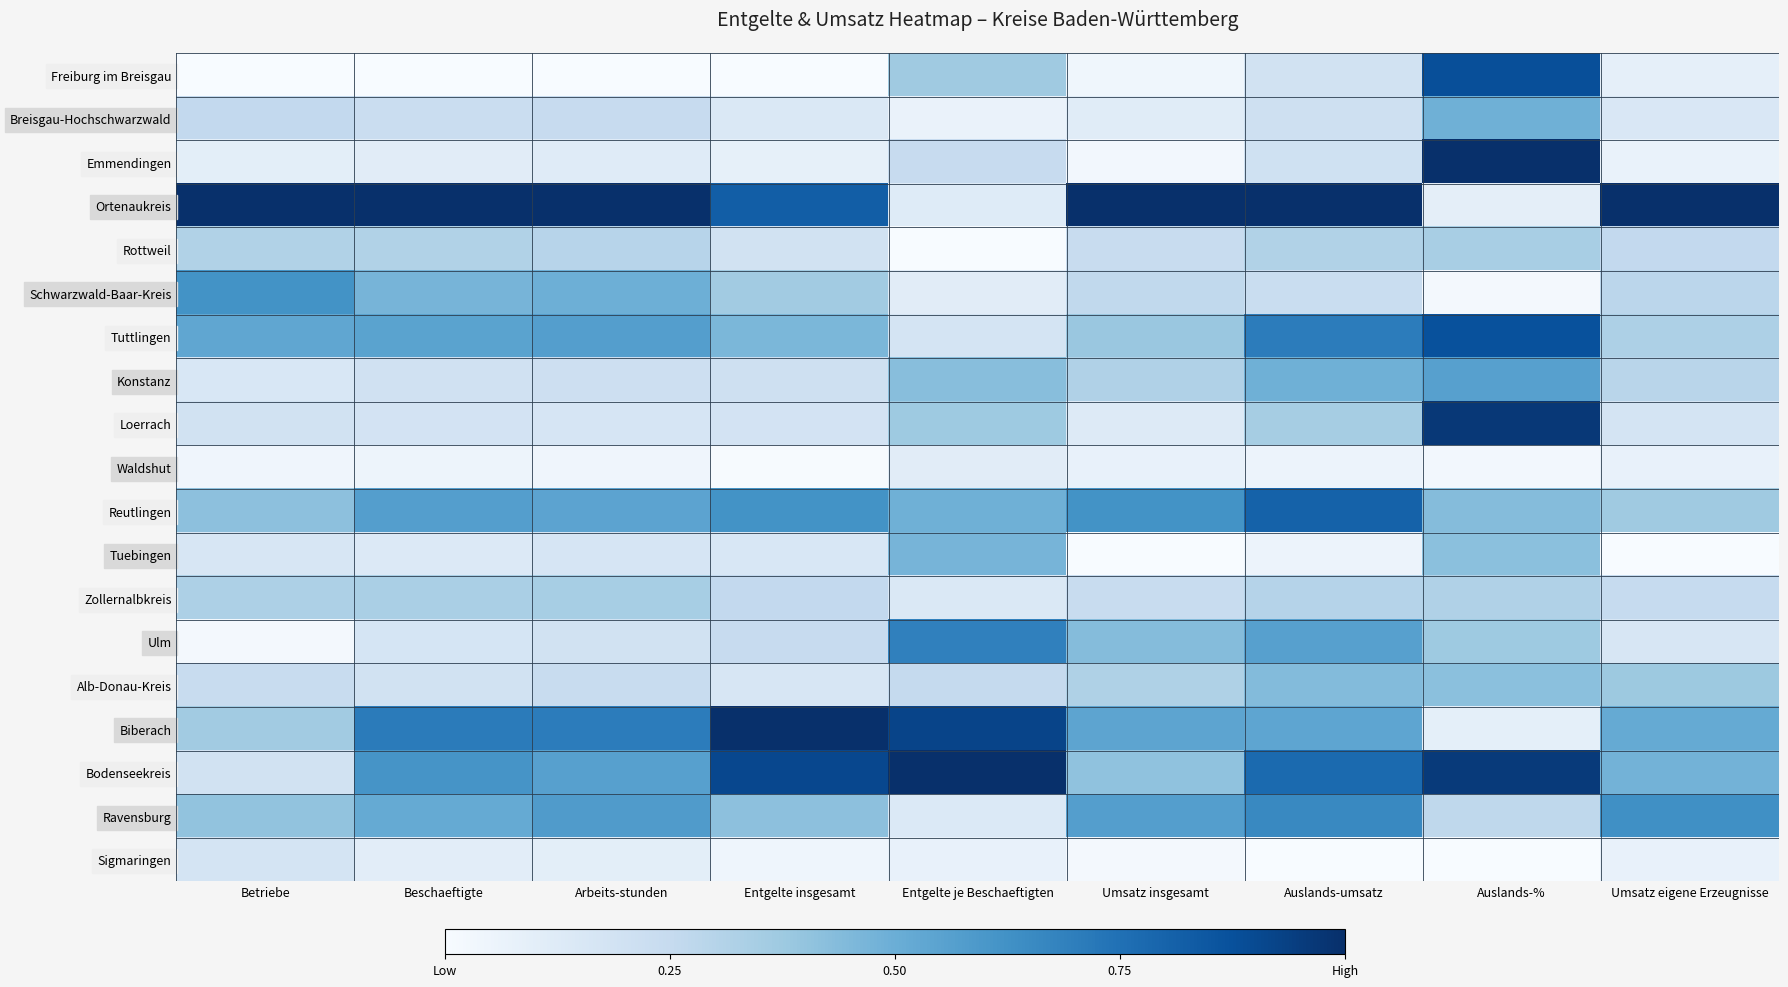

Which series has the largest total across all categories?

Ortenaukreis